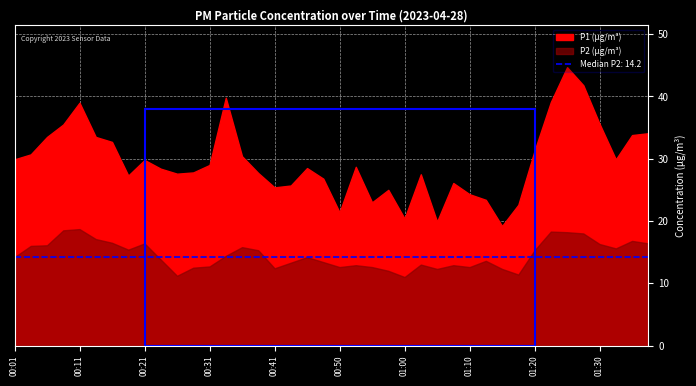

At how many categories does at least one series exceed 41?

2